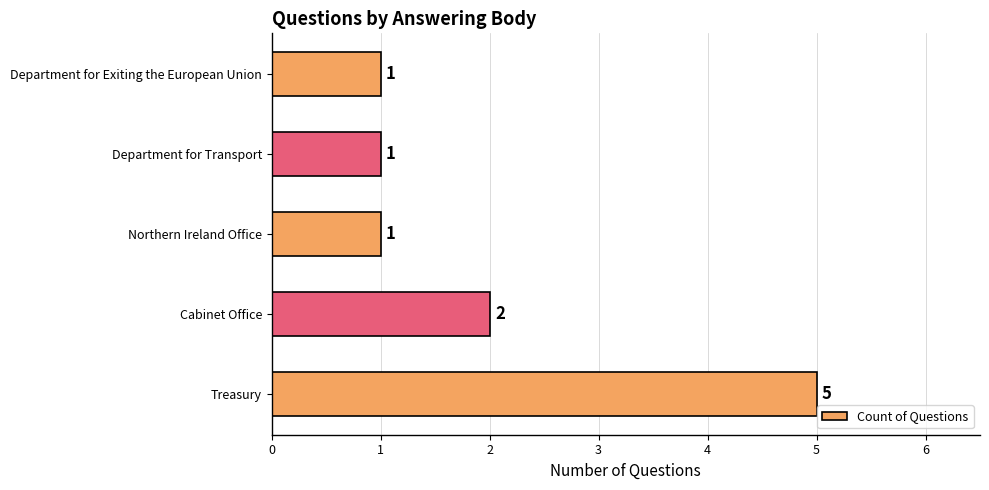

True or false: the data shows 0 at Northern Ireland Office.

False